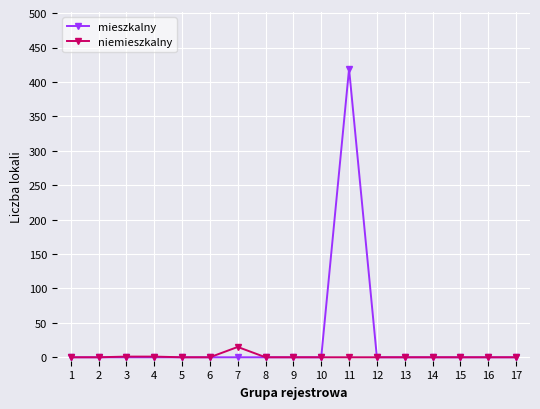

Rank the series by their average value, from highest to lowest.

mieszkalny, niemieszkalny